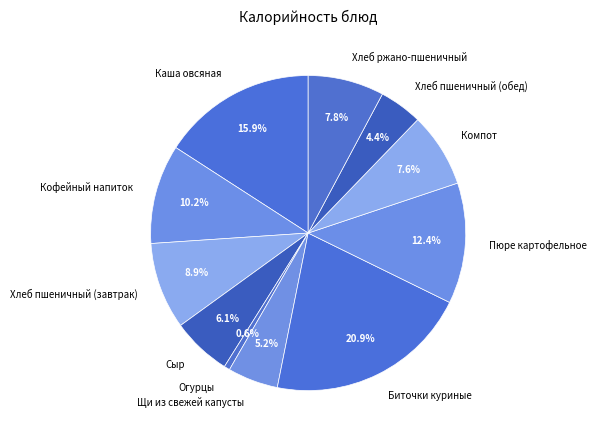

Count the number of slices in the pie.

11